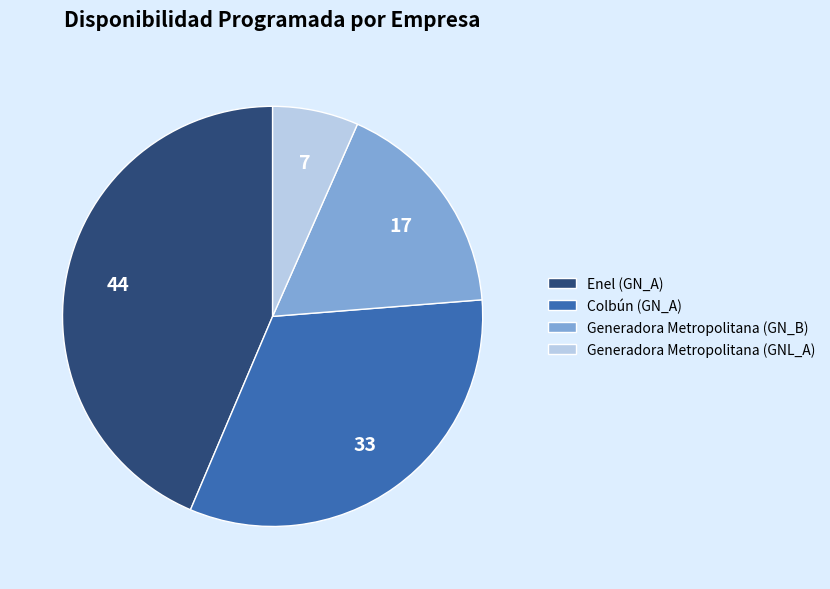

Which has a higher value, Generadora Metropolitana (GN_B) or Colbún (GN_A)?

Colbún (GN_A)